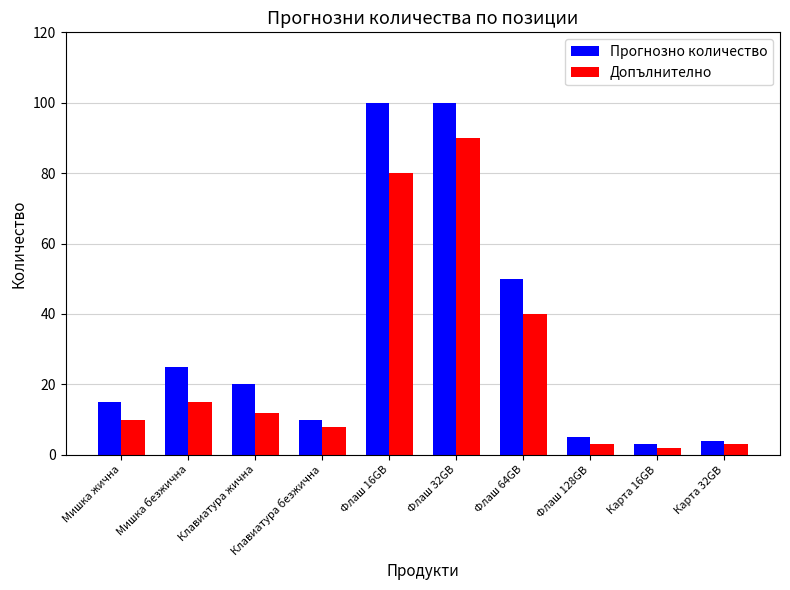

Reading right to left, transcribe all the data shown in this chart.

Прогнозно количество: Карта 32GB=4	Карта 16GB=3	Флаш 128GB=5	Флаш 64GB=50	Флаш 32GB=100	Флаш 16GB=100	Клавиатура безжична=10	Клавиатура жична=20	Мишка безжична=25	Мишка жична=15
Допълнително: Карта 32GB=3	Карта 16GB=2	Флаш 128GB=3	Флаш 64GB=40	Флаш 32GB=90	Флаш 16GB=80	Клавиатура безжична=8	Клавиатура жична=12	Мишка безжична=15	Мишка жична=10